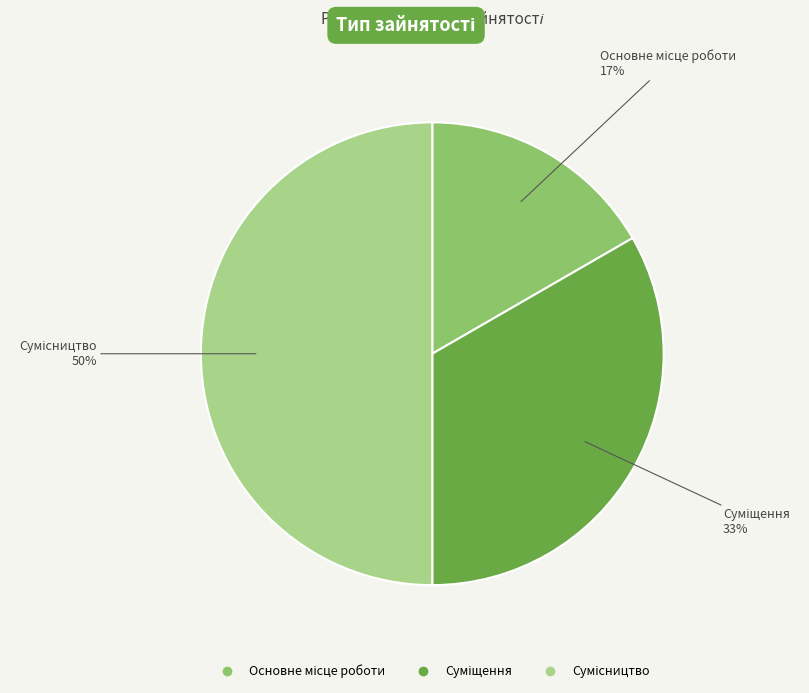

Count the number of slices in the pie.

3